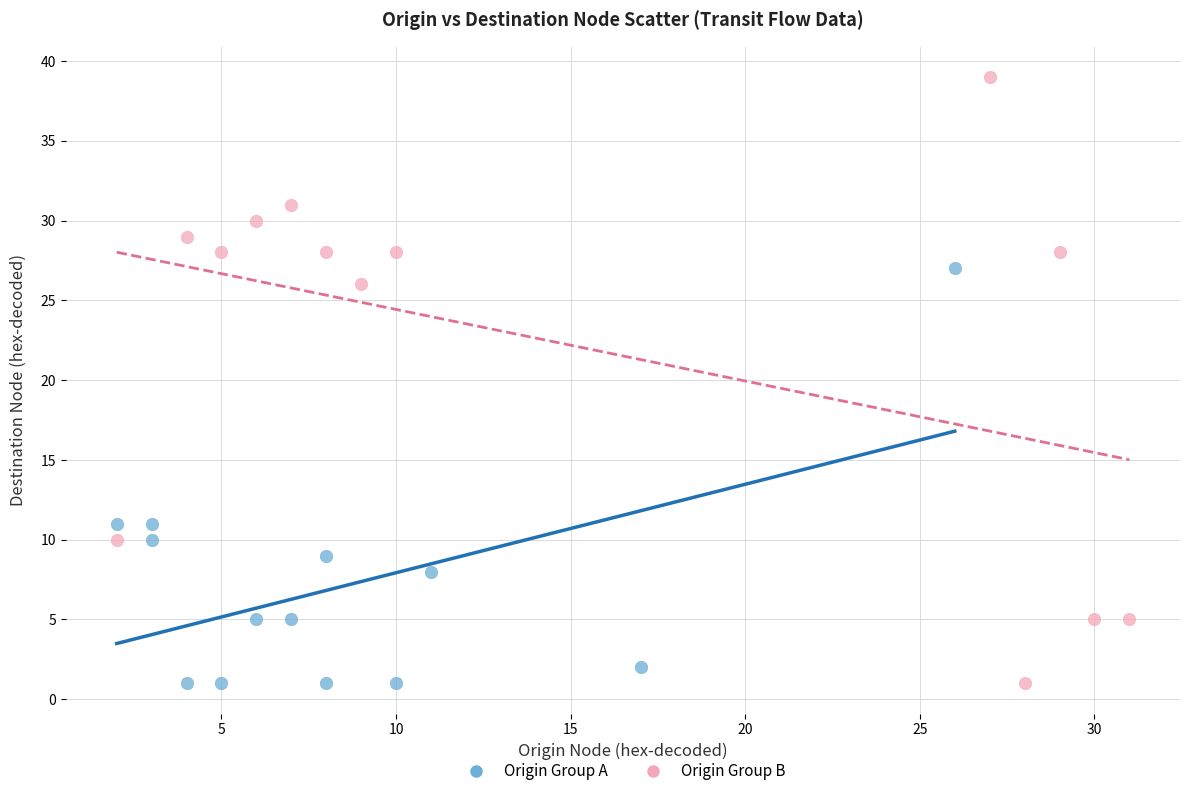

Which series reaches the maximum Y coordinate?

Origin Group B